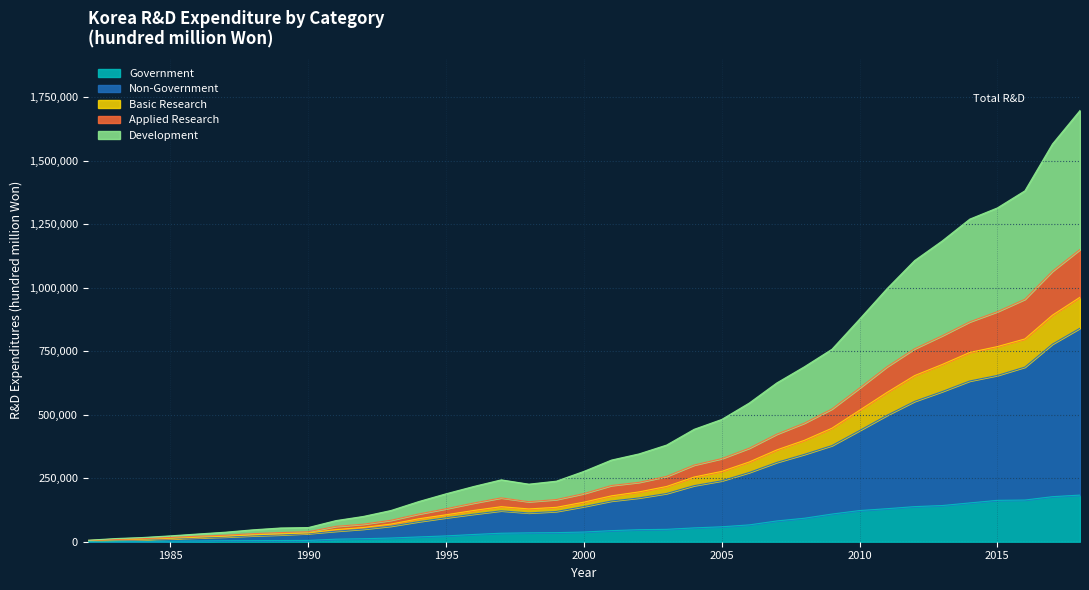

The value of Basic Research at 2001 is 79307.3. True or false?

False